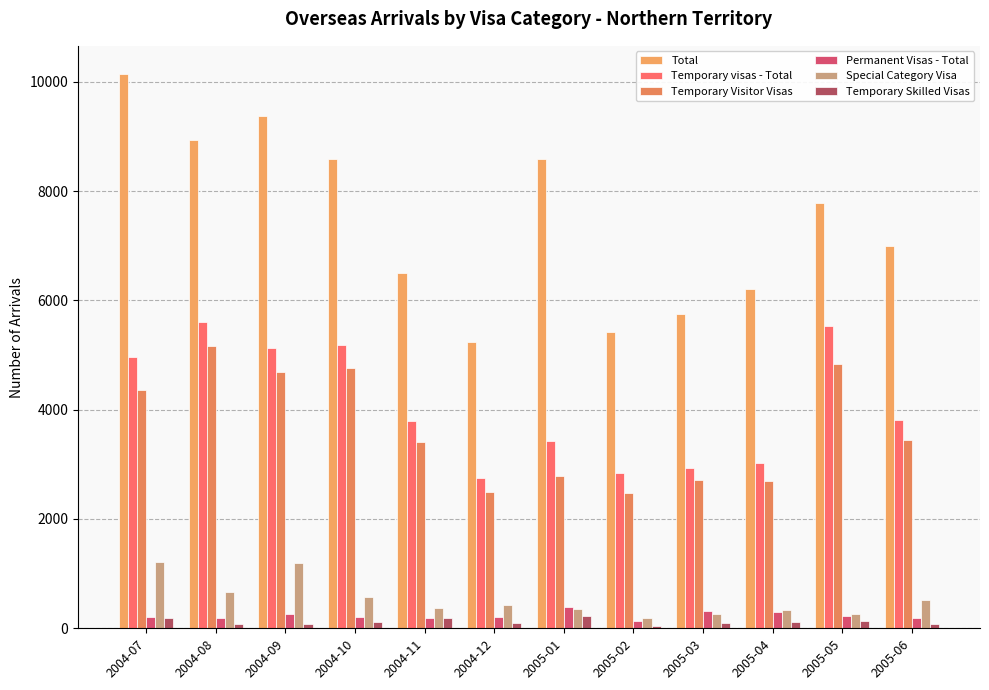

Is the value of Temporary visas - Total at 2005-06 greater than the value of Temporary Skilled Visas at 2005-03?

Yes